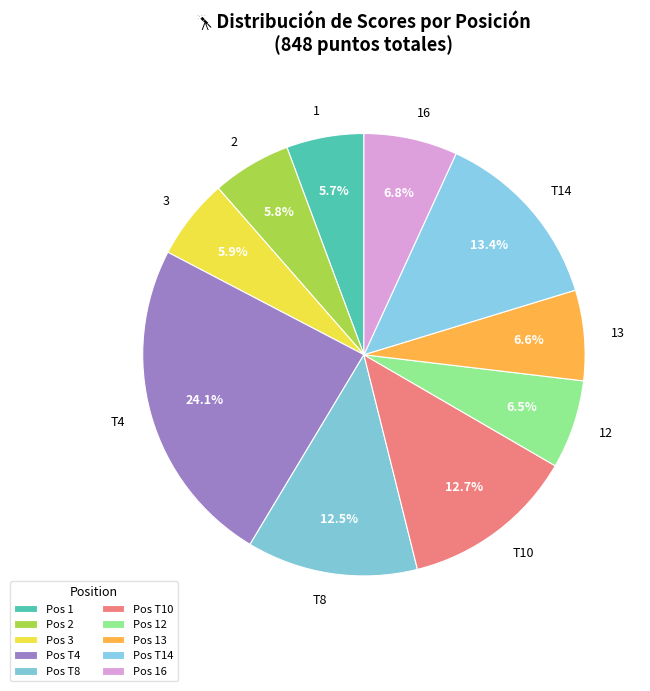

Is there a majority slice in this chart?

No